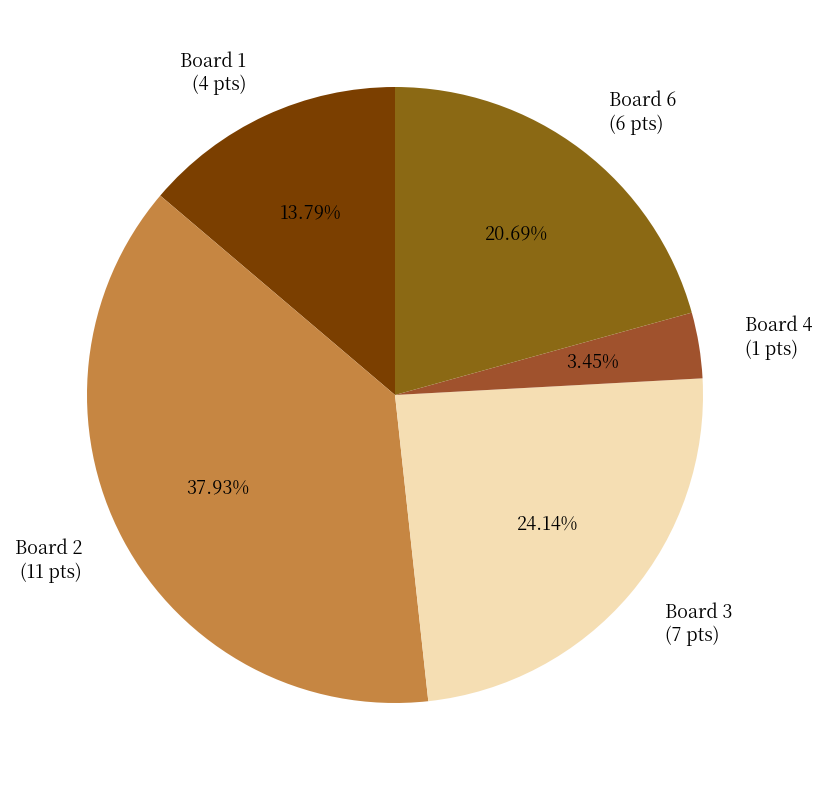

Count the number of slices in the pie.

5